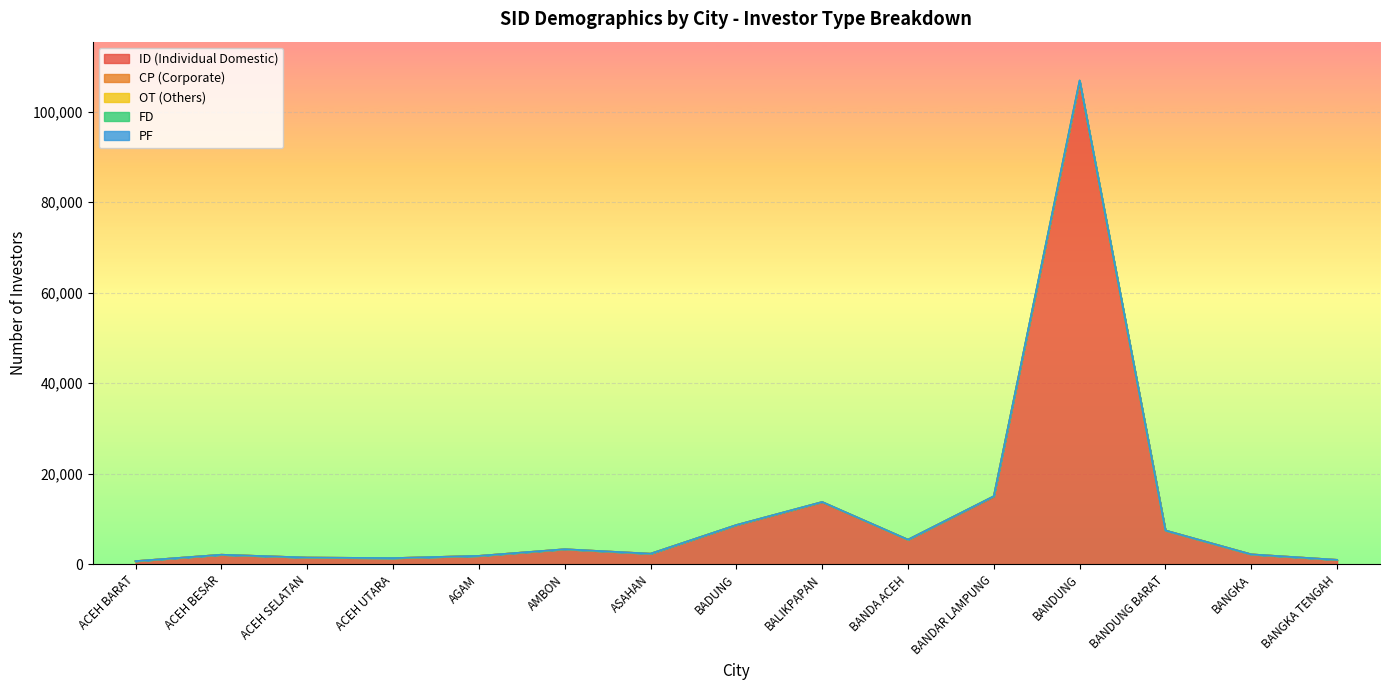

Which label corresponds to the smallest value in the chart?

ACEH BARAT